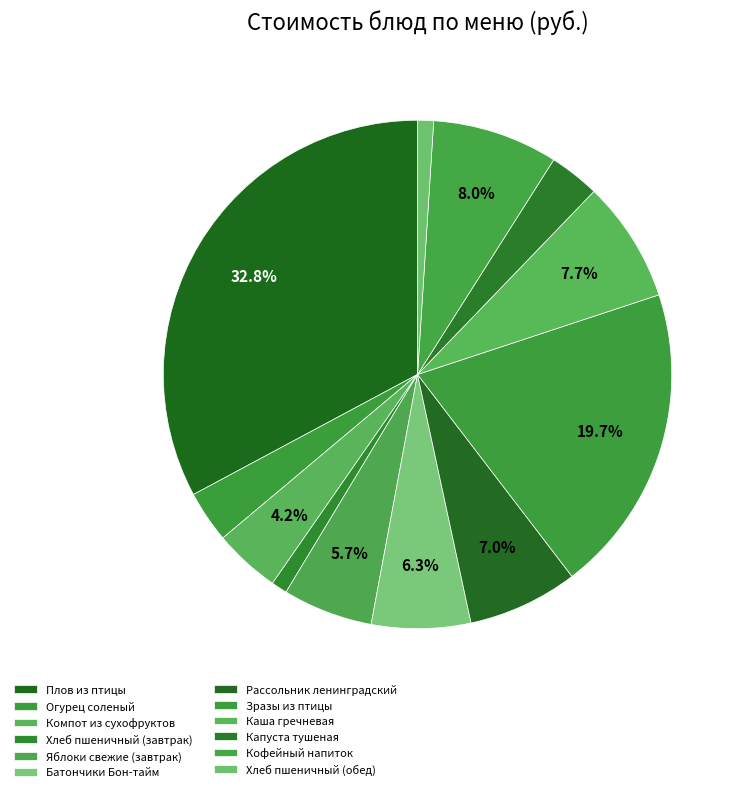

Does any single category account for the majority?

No